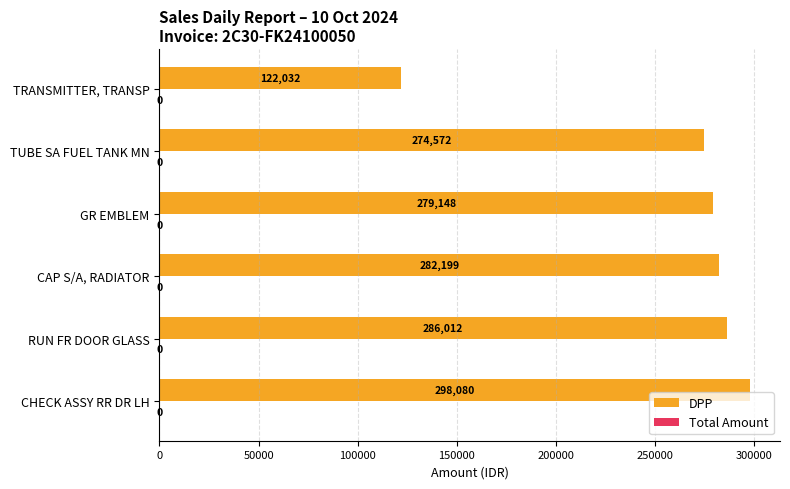

Approximately how many times larger is the value at GR EMBLEM compared to TRANSMITTER, TRANSP?

2.3